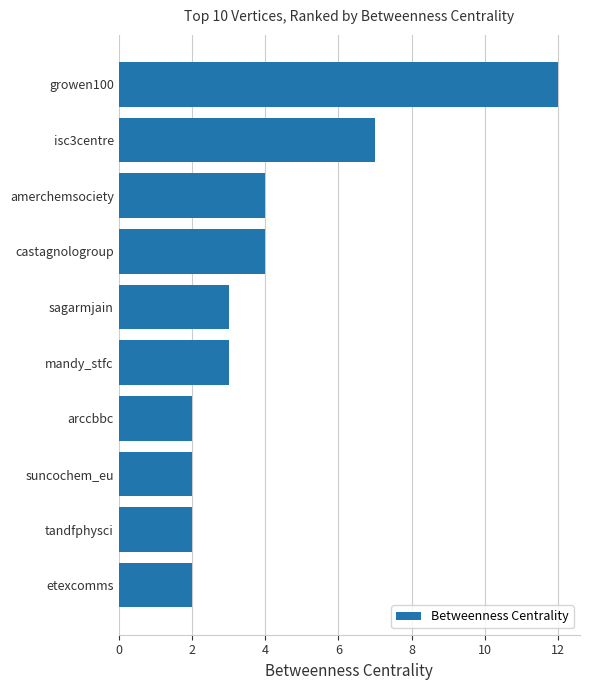

True or false: the data shows 7 at isc3centre.

True